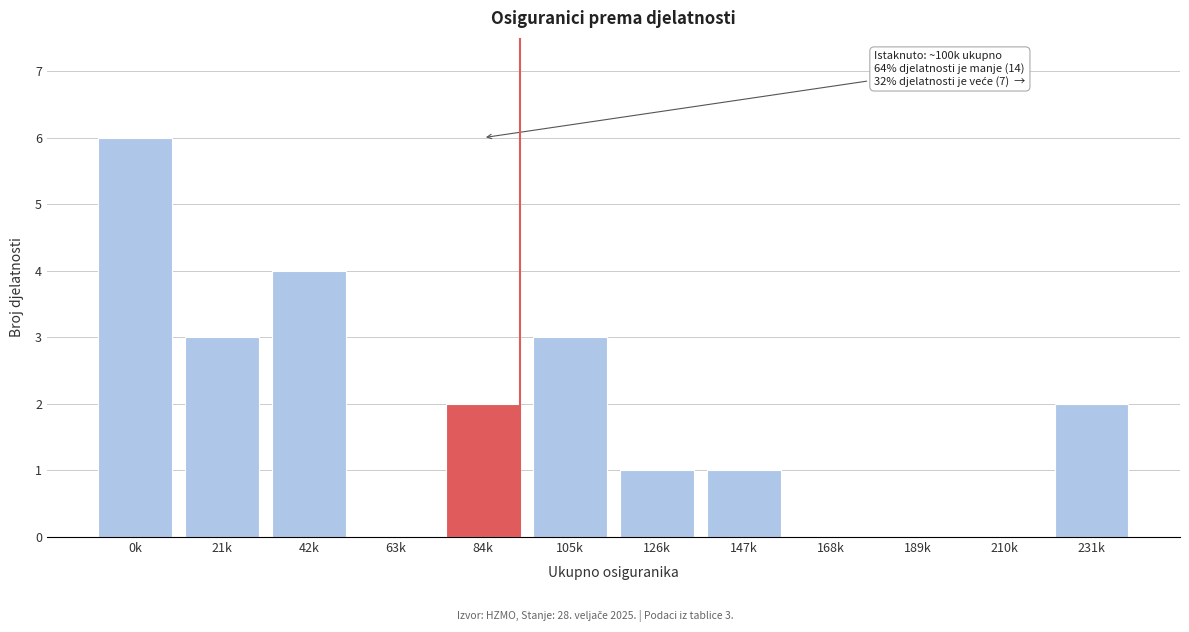

Reading right to left, transcribe all the data shown in this chart.

231k=2	210k=0	189k=0	168k=0	147k=1	126k=1	105k=3	84k=2	63k=0	42k=4	21k=3	0k=6